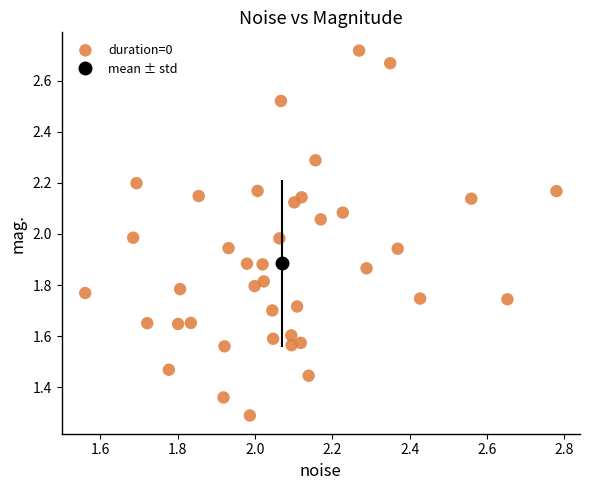

What is the range of X values (max minus min)?

1.2